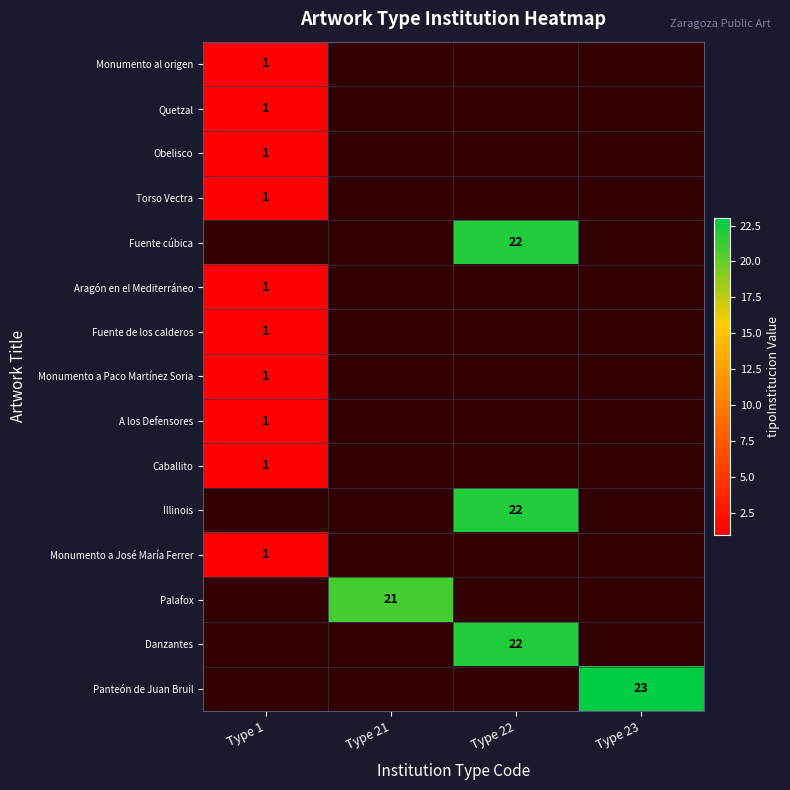

The value of Fuente cúbica at Type 22 is 34. True or false?

False